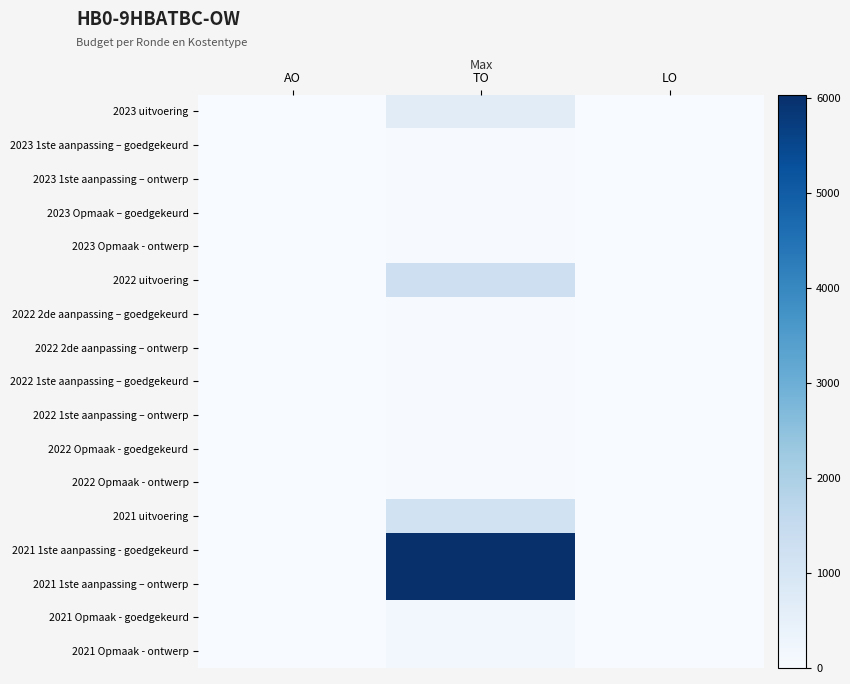

Rank the series by their maximum value, from lowest to highest.

2023 1ste aanpassing – goedgekeurd, 2023 1ste aanpassing – ontwerp, 2023 Opmaak – goedgekeurd, 2023 Opmaak - ontwerp, 2022 2de aanpassing – goedgekeurd, 2022 2de aanpassing – ontwerp, 2022 1ste aanpassing – goedgekeurd, 2022 1ste aanpassing – ontwerp, 2022 Opmaak - goedgekeurd, 2022 Opmaak - ontwerp, 2021 Opmaak - goedgekeurd, 2021 Opmaak - ontwerp, 2023 uitvoering, 2021 uitvoering, 2022 uitvoering, 2021 1ste aanpassing - goedgekeurd, 2021 1ste aanpassing – ontwerp